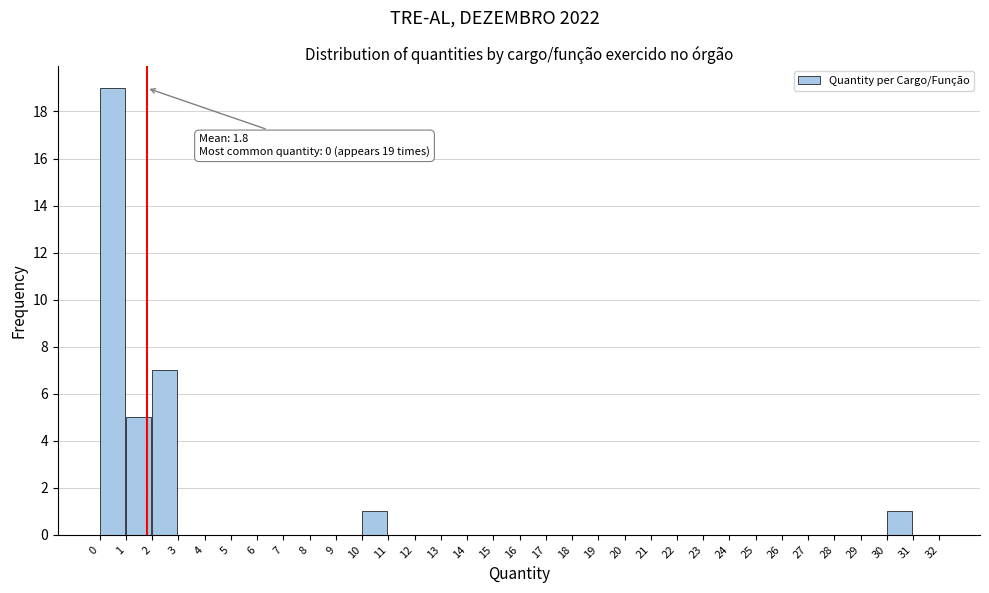

Over which range of the x-axis is the bar tallest?

0 to 1